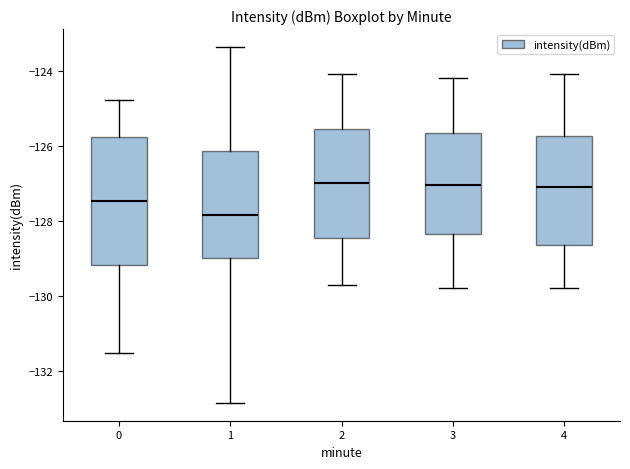

Reading left to right, transcribe this box plot: for each box, give where its median line is, the range the box spans, and where its two whiskers end, as read against the y-axis. The values are not printed on the chart, so give them approximately, as read against the axis.

0: median -127.4, box -129.2 to -125.8, whiskers -131.6 to -124.8
1: median -127.8, box -129.0 to -126.2, whiskers -132.8 to -123.4
2: median -127.0, box -128.4 to -125.6, whiskers -129.6 to -124.0
3: median -127.0, box -128.4 to -125.6, whiskers -129.8 to -124.2
4: median -127.0, box -128.6 to -125.8, whiskers -129.8 to -124.0